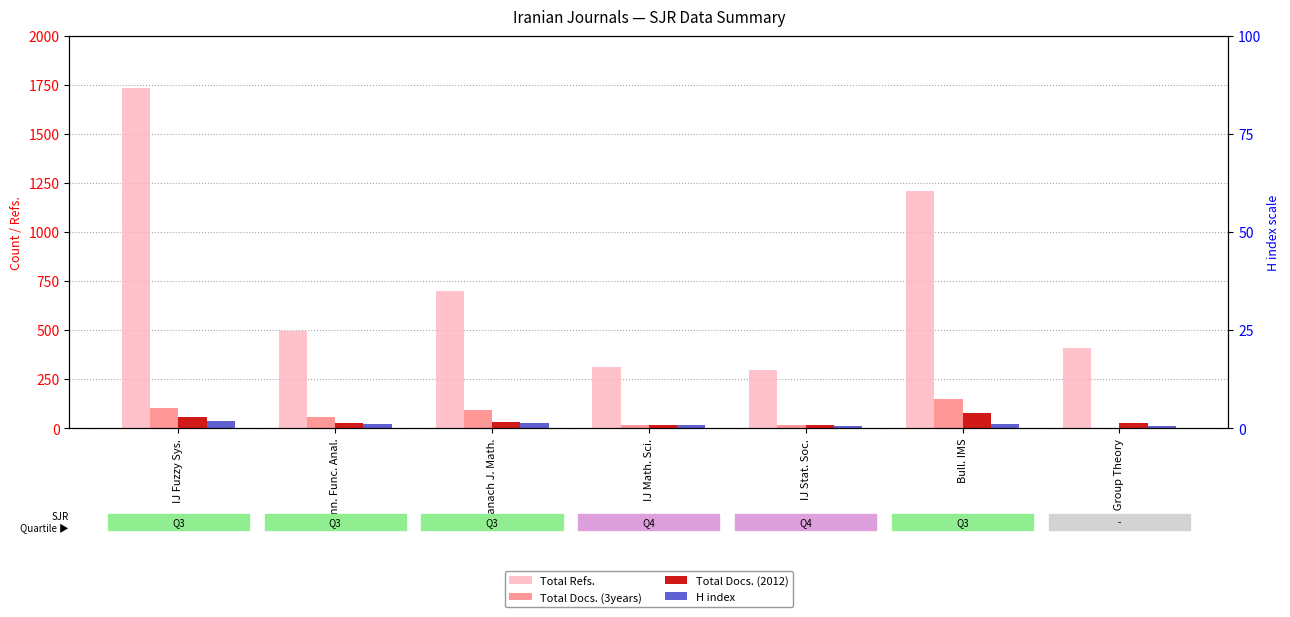

How many values in the Total Docs. (3years) series exceed 56?

3